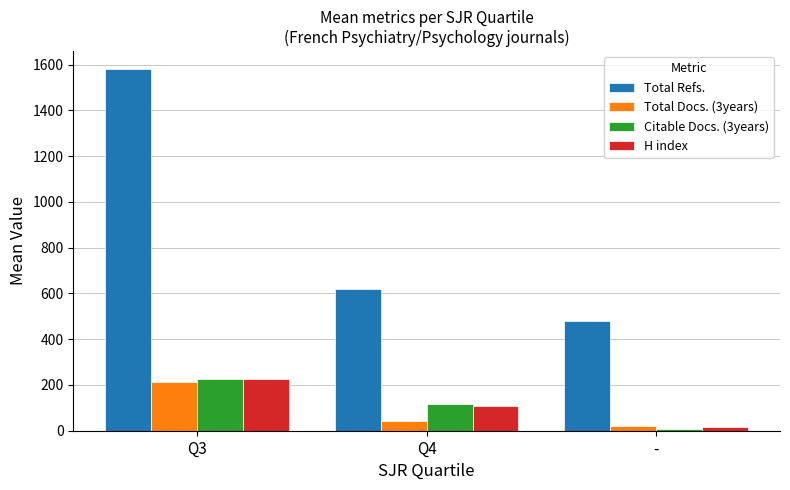

Where is Total Docs. (3years) nearest to the value 117?

Q4